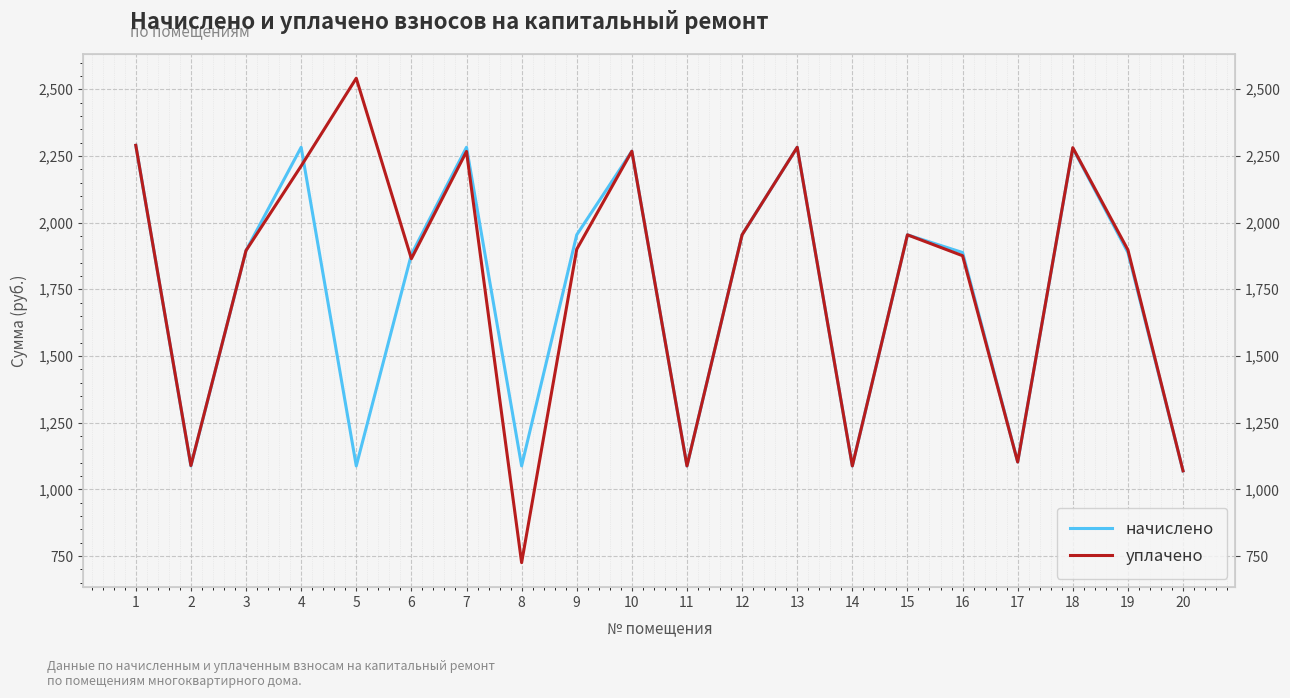

What is the maximum value shown in the chart?

2541.2